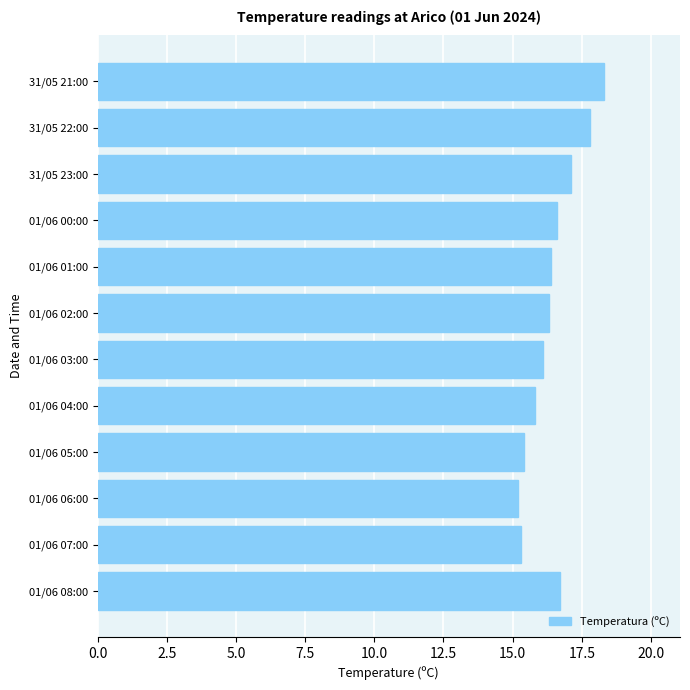

What is the sum of all values?

197.0